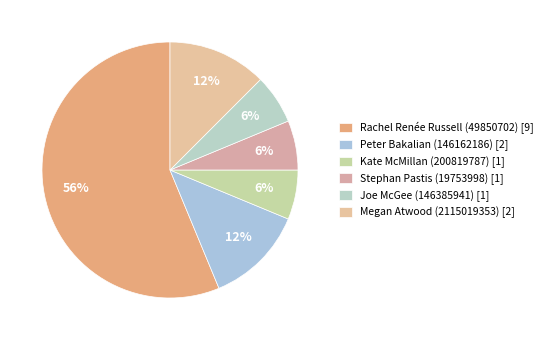

Approximately how many times larger is the value at Joe McGee (146385941) compared to Kate McMillan (200819787)?

1.0